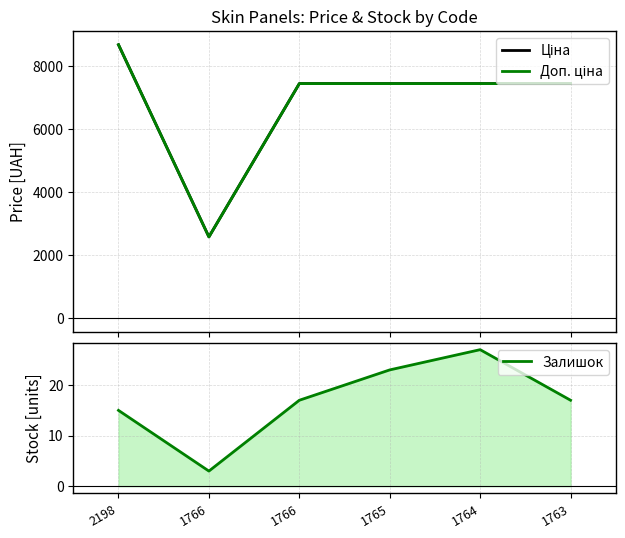

At 1765, list the series in order from largest to smallest.

Ціна, Доп. ціна, Залишок